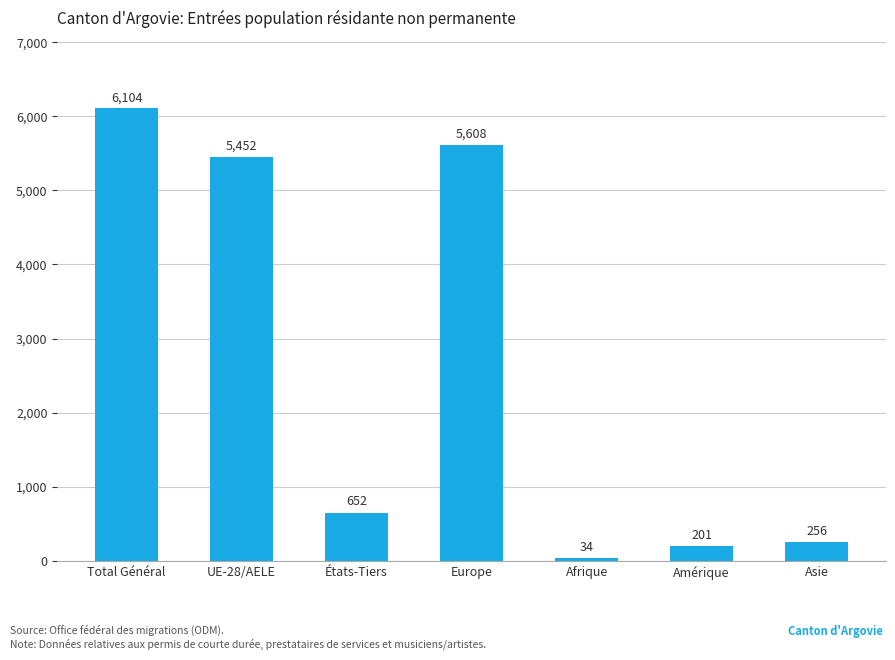

Count the number of categories in the chart.

7